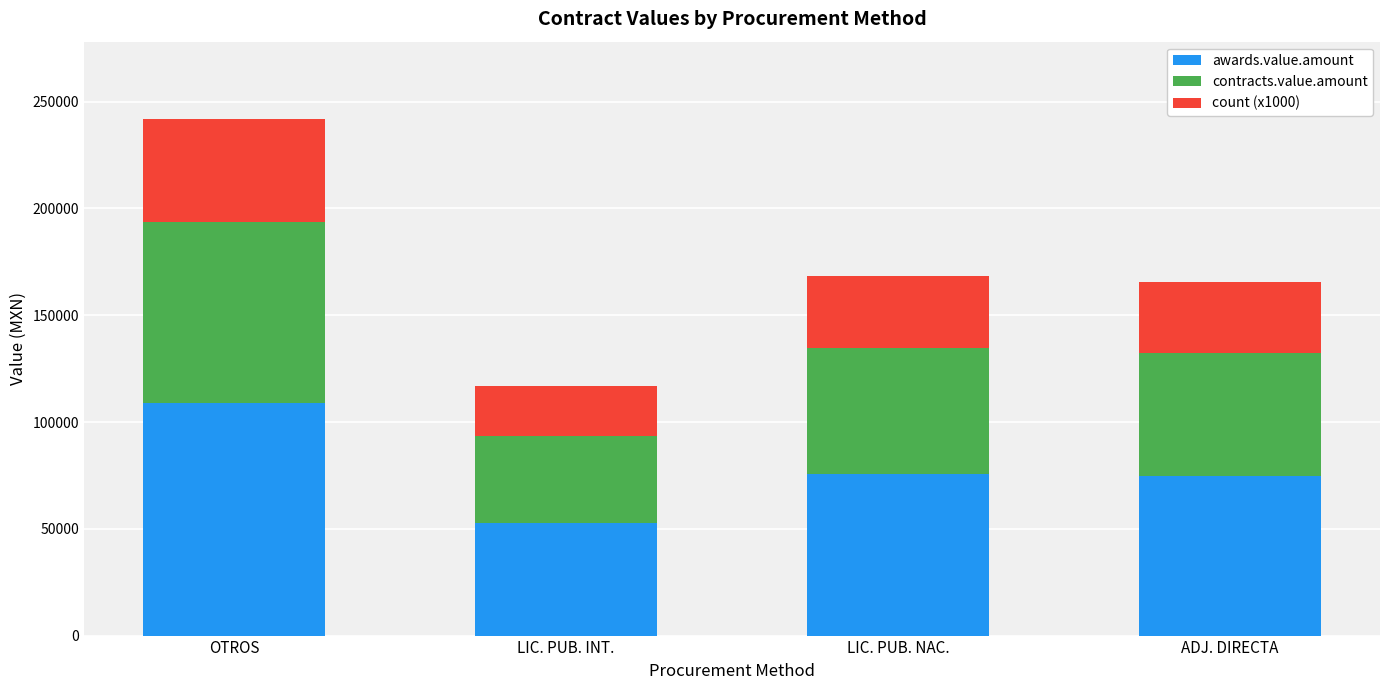

What is the difference between the second highest and minimum values in the awards.value.amount series?

23075.4